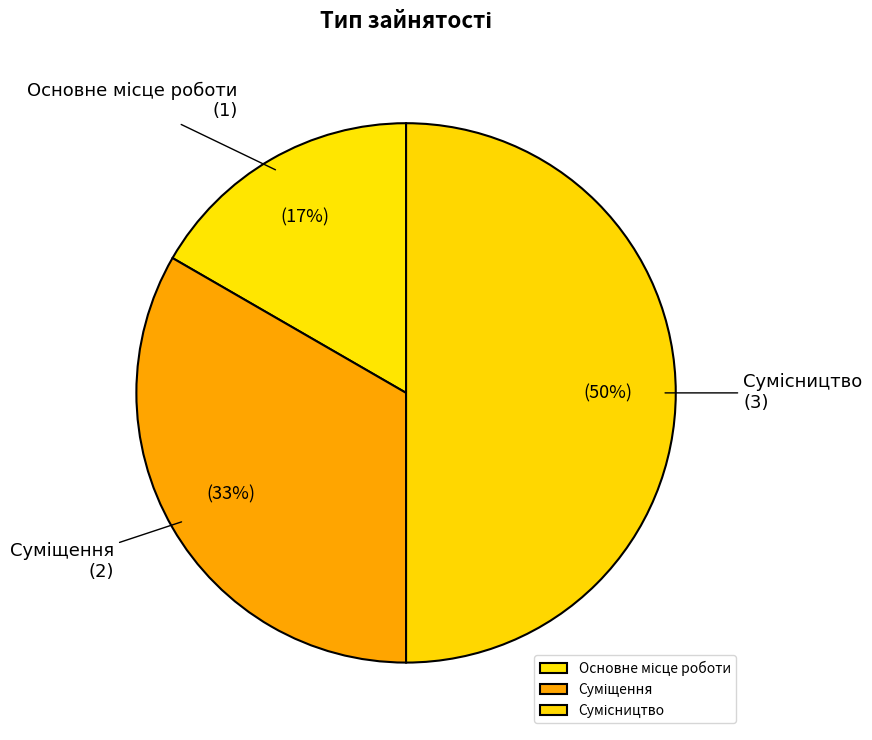

To the nearest percent, what is the average slice percentage?

33%